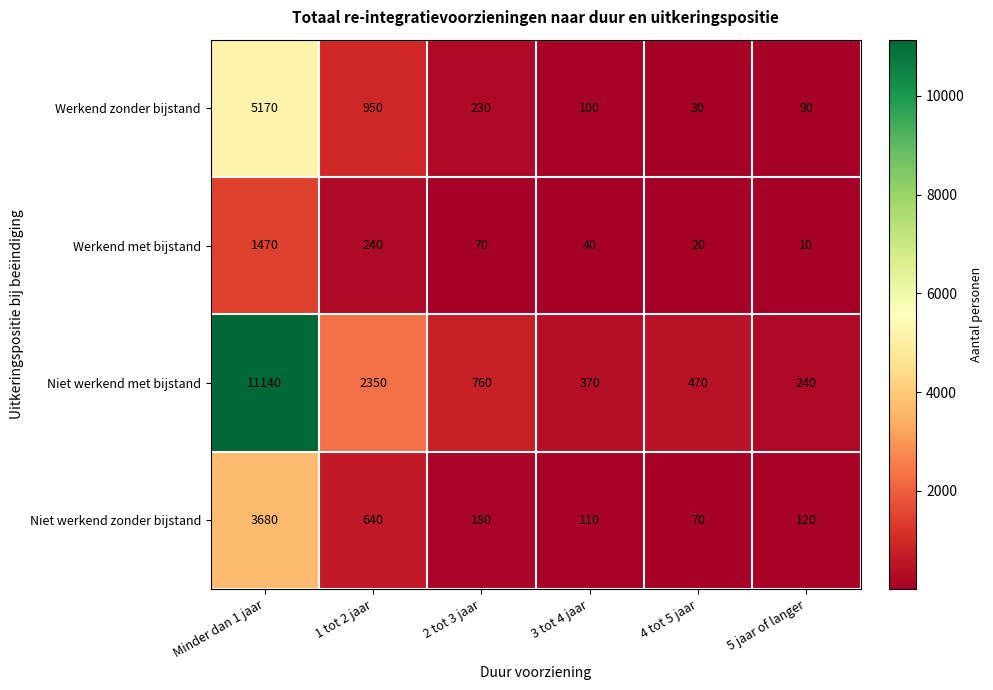

Is it true that Werkend met bijstand equals 62 at 3 tot 4 jaar?

False